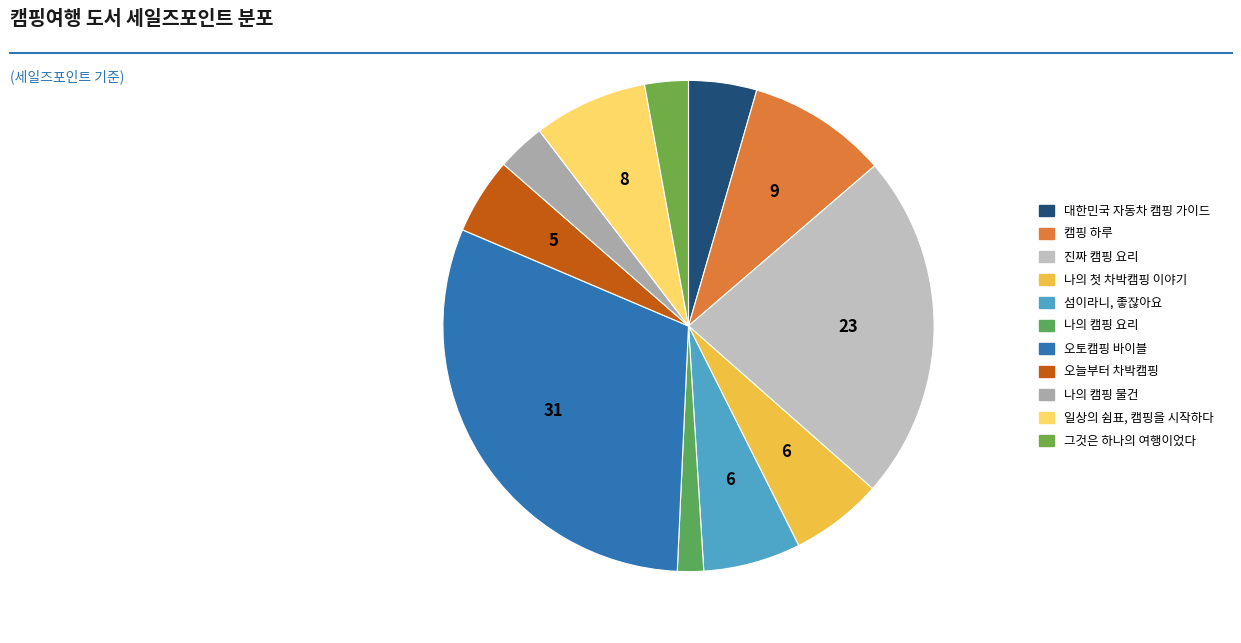

How many segments does this pie chart have?

11